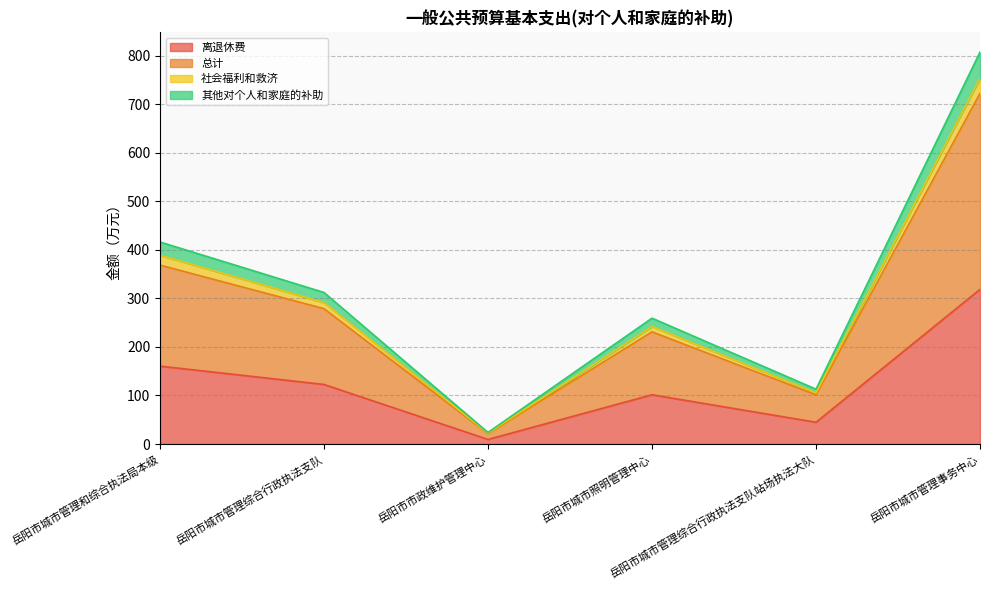

Which category has the lowest value in the 总计 series?

岳阳市市政维护管理中心